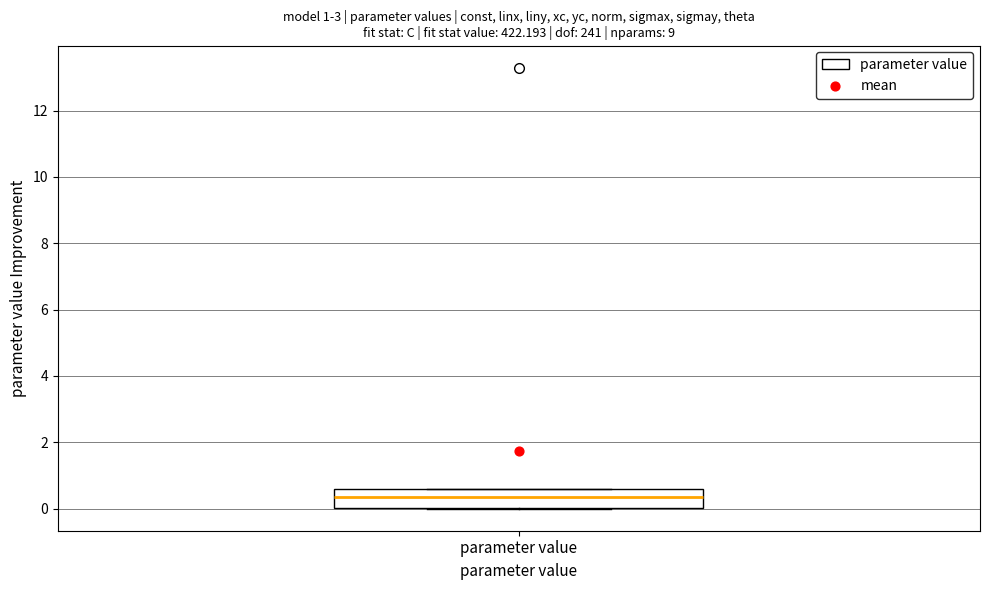

Transcribe this box plot: give where the median line is, the range the box spans, and where the two whiskers end, as read against the y-axis. The values are not printed on the chart, so give them approximately, as read against the axis.

median 0.4, box 0.0 to 0.6, whiskers 0.0 to 0.6